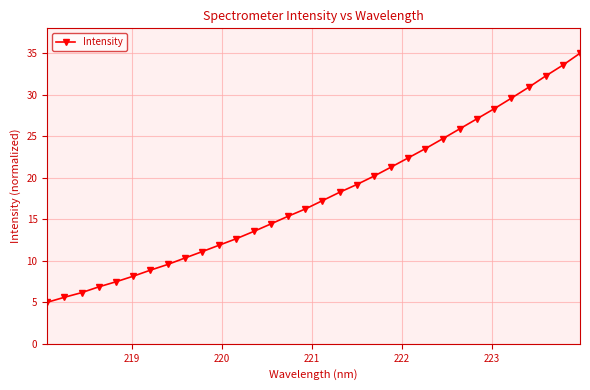

What is the greatest value displayed?

35.0